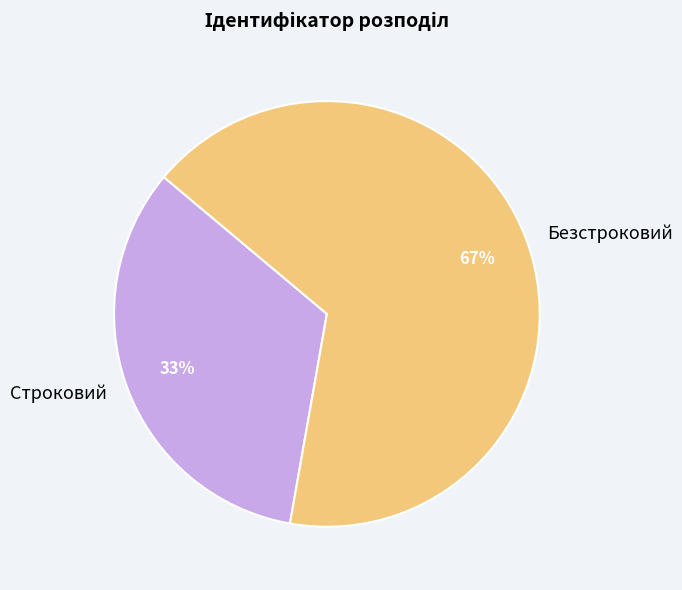

Rank the categories by value from lowest to highest.

Строковий, Безстроковий